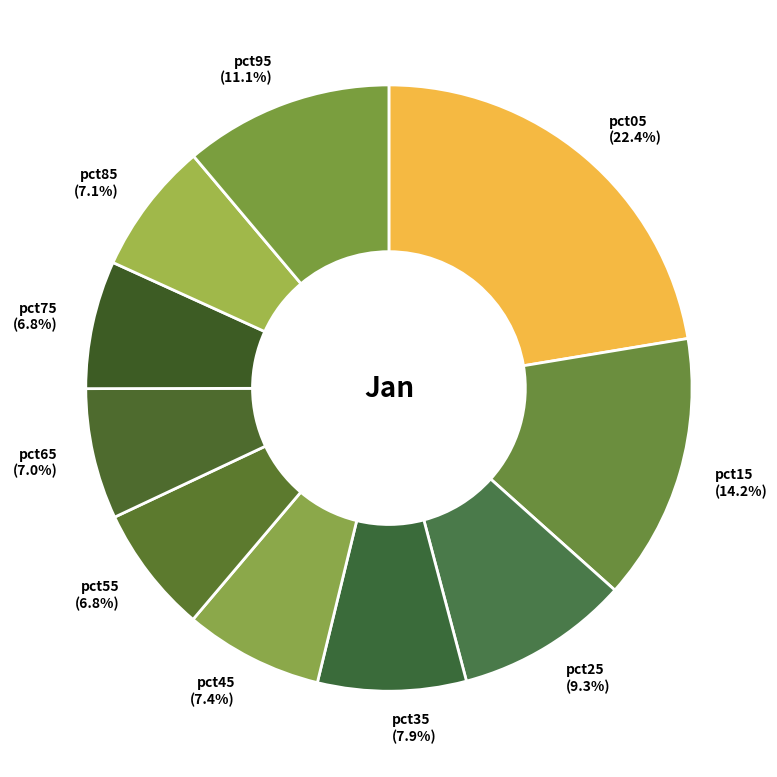

What is the largest slice in the pie chart?

pct05